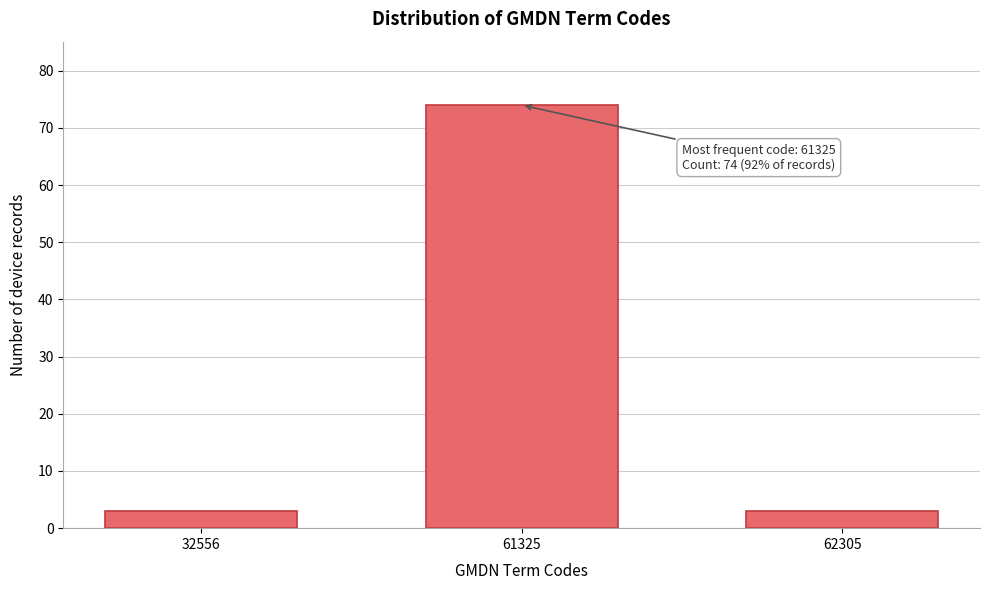

Reading left to right, what are all the values shown in this chart?

32556=3	61325=74	62305=3